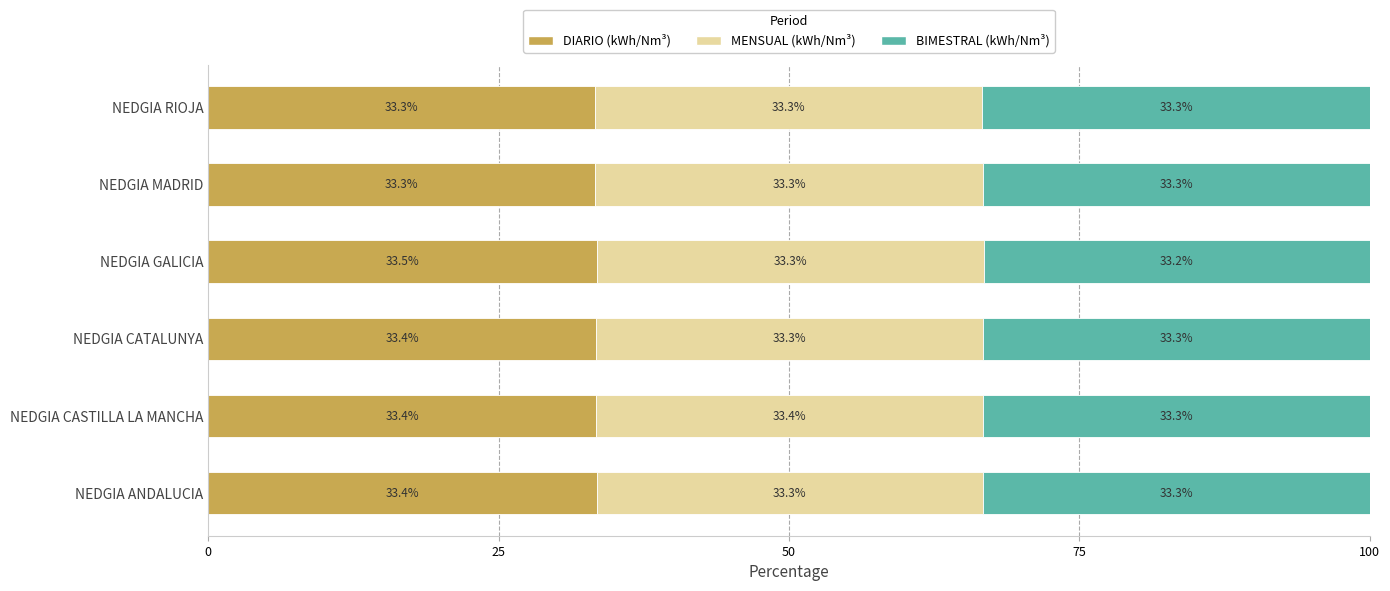

Which category has the highest value in the DIARIO (kWh/Nm³) series?

NEDGIA GALICIA